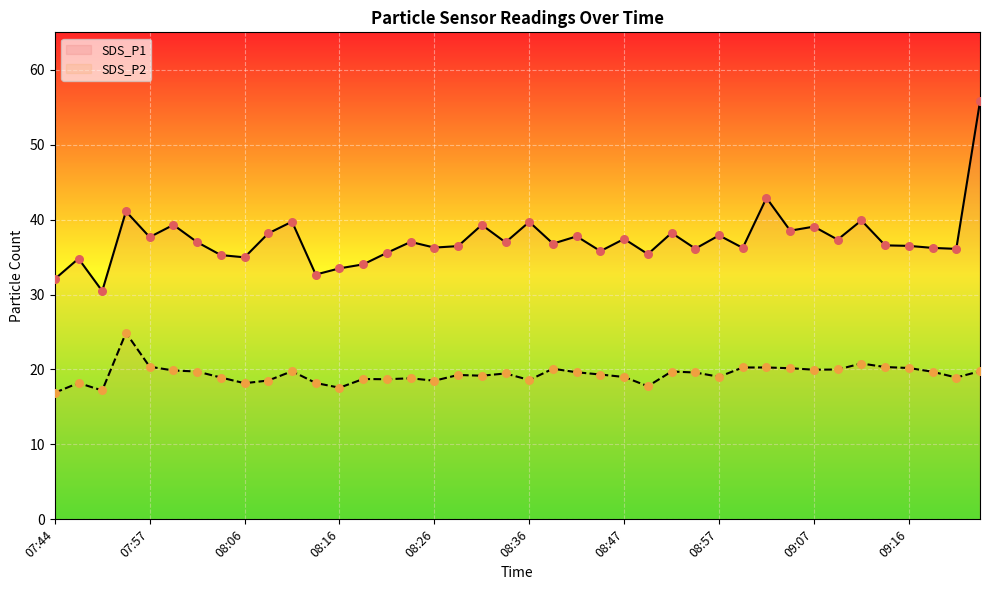

Which series has the widest spread of Y values?

SDS_P1